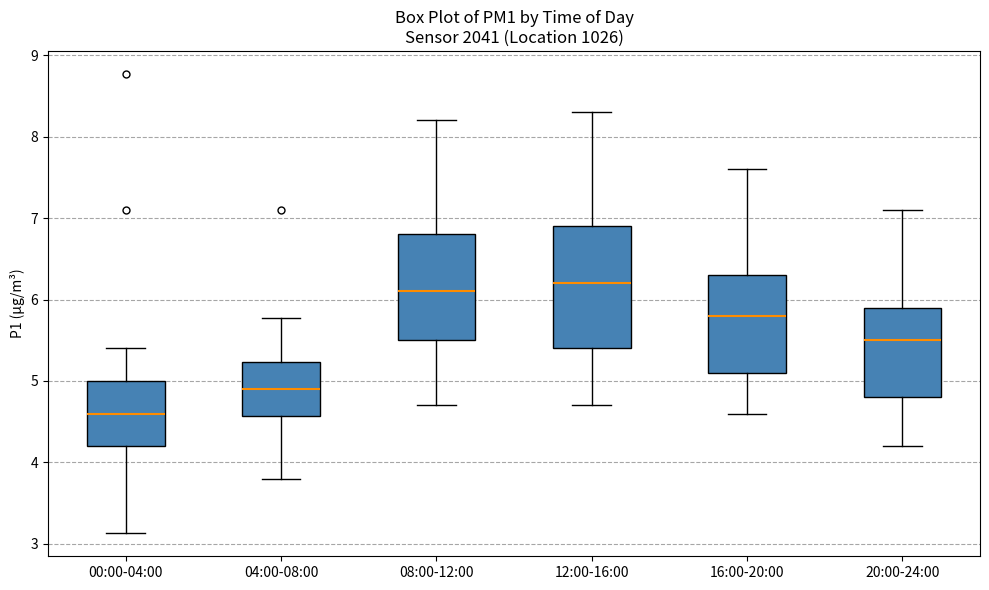

Reading left to right, transcribe this box plot: for each box, give where its median line is, the range the box spans, and where its two whiskers end, as read against the y-axis. The values are not printed on the chart, so give them approximately, as read against the axis.

00:00-04:00: median 4.6, box 4.2 to 5.0, whiskers 3.1 to 5.4
04:00-08:00: median 4.9, box 4.6 to 5.2, whiskers 3.8 to 5.8
08:00-12:00: median 6.1, box 5.5 to 6.8, whiskers 4.7 to 8.2
12:00-16:00: median 6.2, box 5.4 to 6.9, whiskers 4.7 to 8.3
16:00-20:00: median 5.8, box 5.1 to 6.3, whiskers 4.6 to 7.6
20:00-24:00: median 5.5, box 4.8 to 5.9, whiskers 4.2 to 7.1